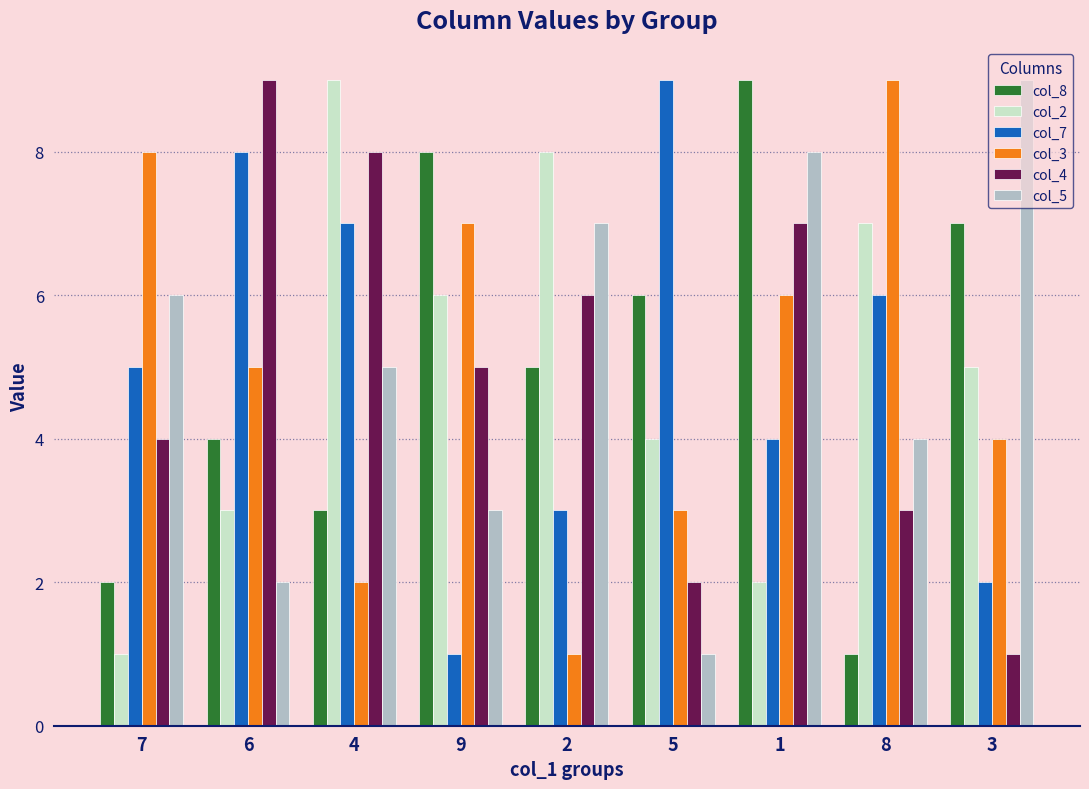

Is the value of col_2 at 2 greater than the value of col_3 at 2?

Yes